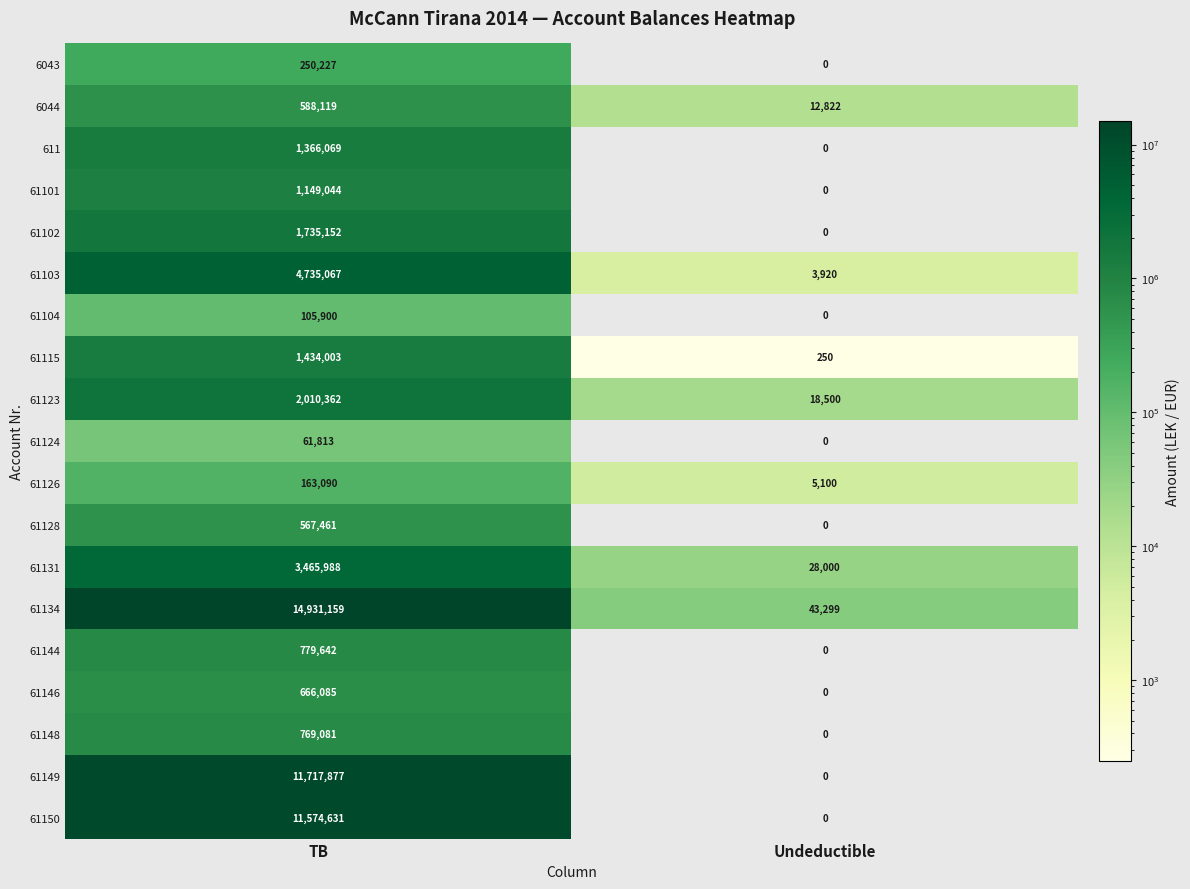

The value of 61144 at Undeductible is 365757. True or false?

False